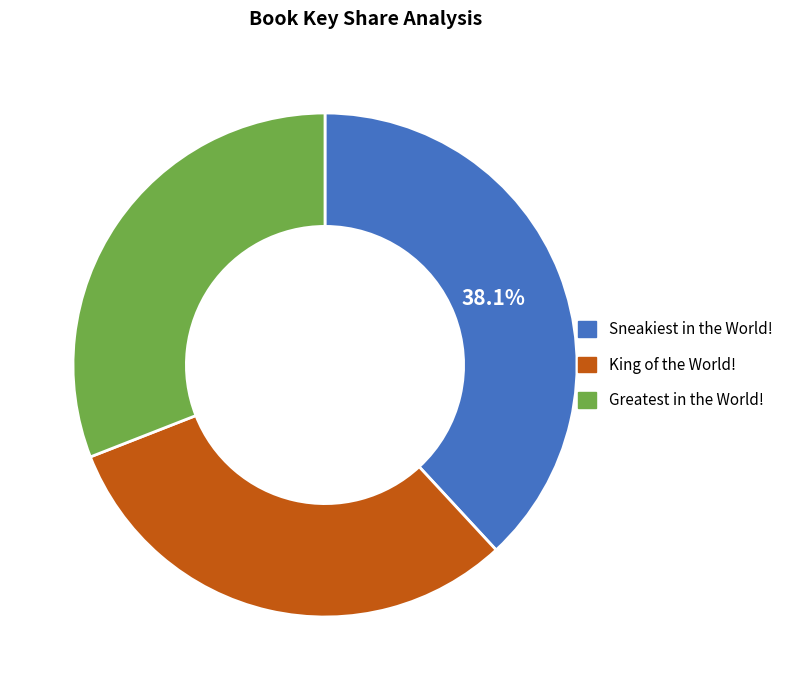

Combined, do Sneakiest in the World! and Greatest in the World! account for over 50%?

Yes